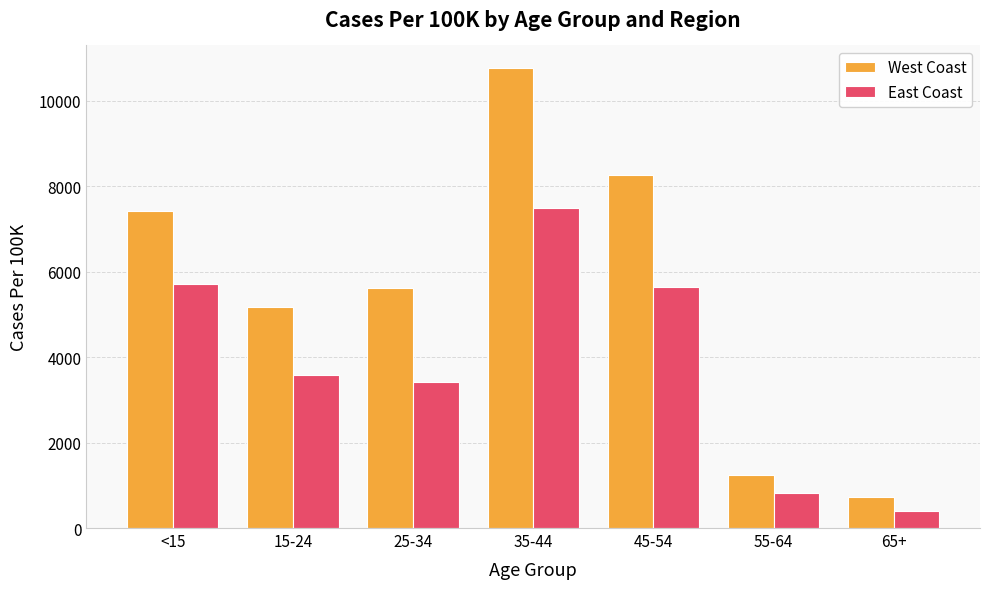

What is the average value of the West Coast series?

5601